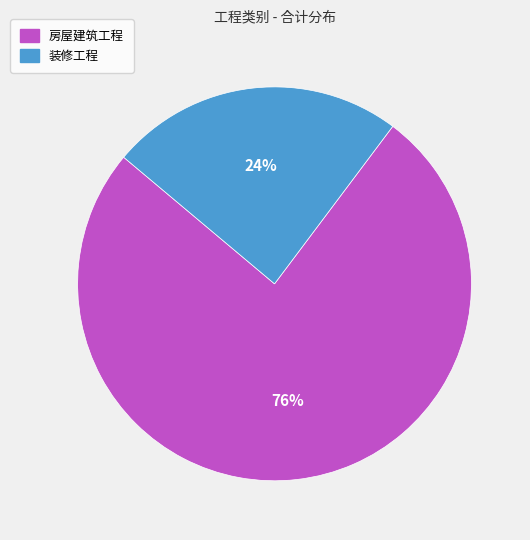

How many slices are in this pie chart?

2